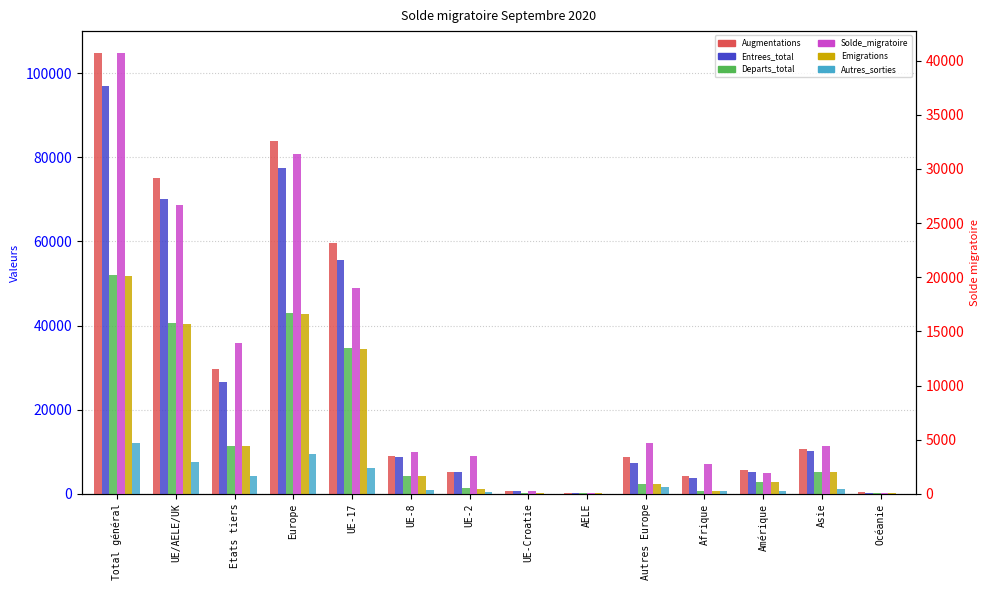

Where does the Augmentations series first go above 9103?

Total général